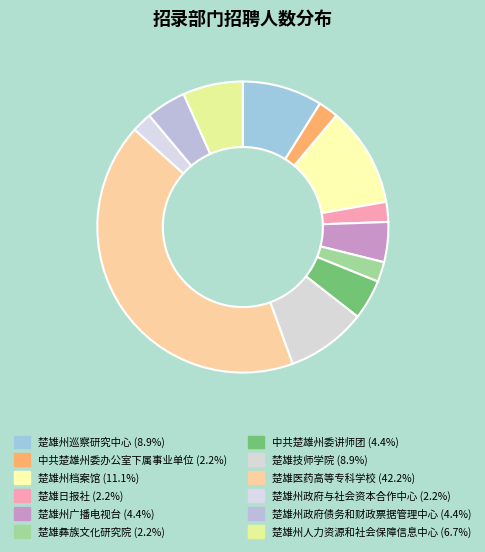

How many segments does this pie chart have?

12